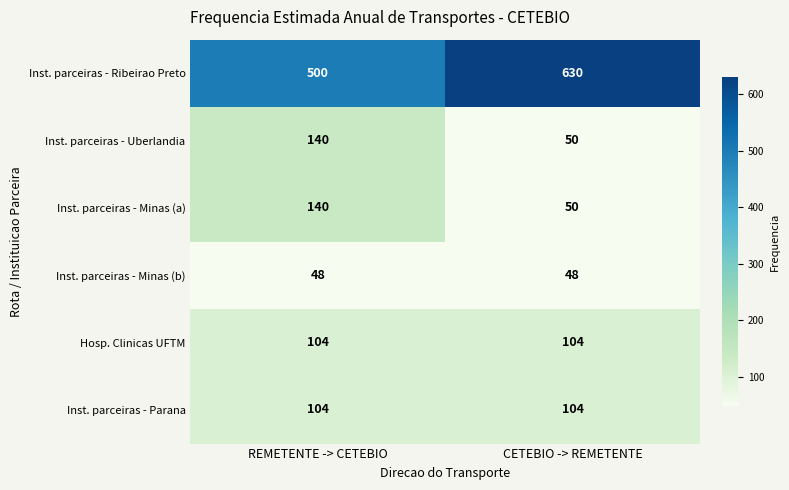

How many distinct data groups are displayed?

6